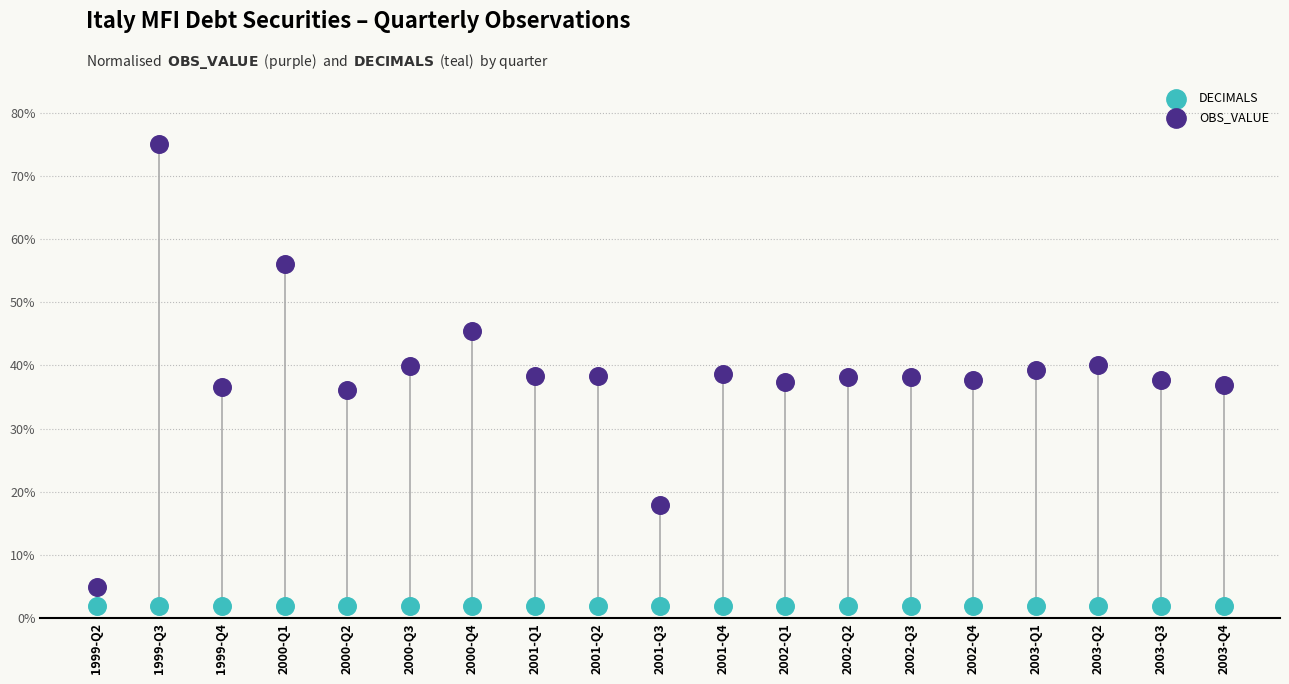

Which series reaches the maximum Y coordinate?

OBS_VALUE